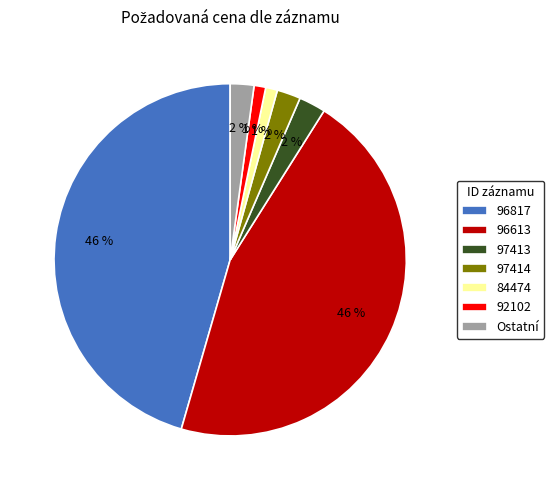

Does any single category account for the majority?

No